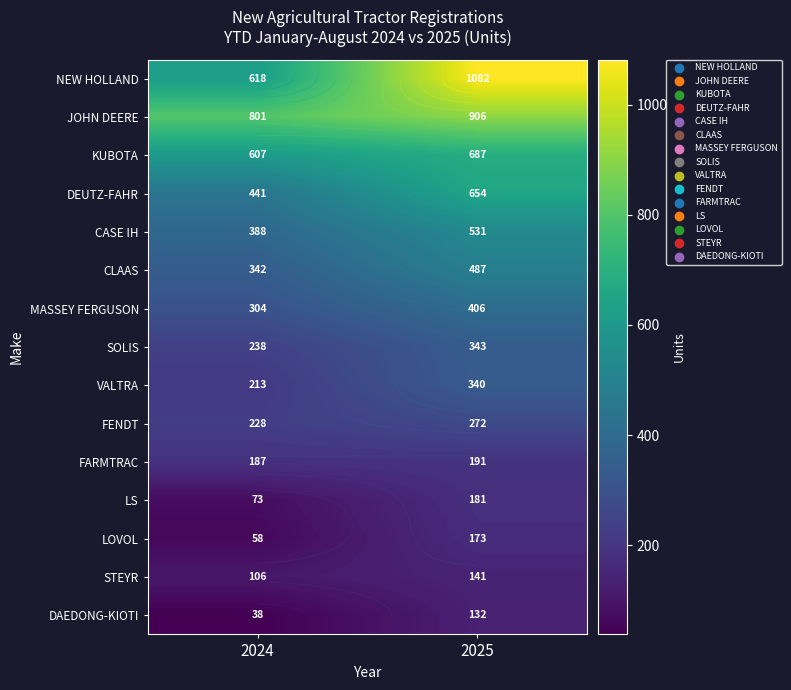

What is the spread (max minus min) of values at 2024?

763